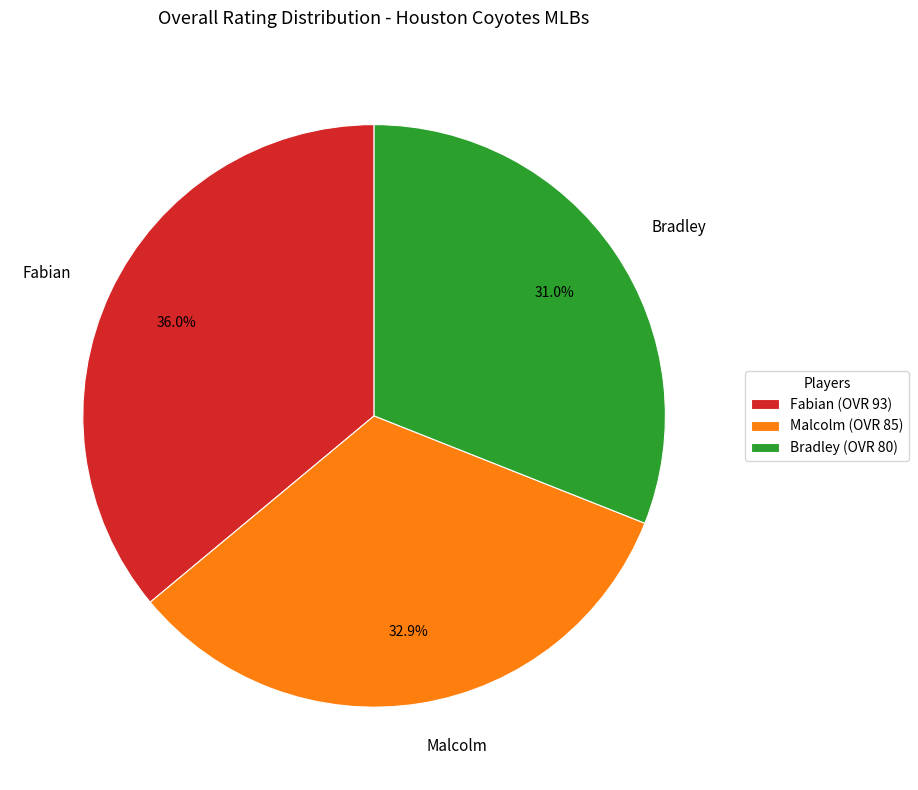

The Bradley slice represents 37% of the pie. True or false?

False